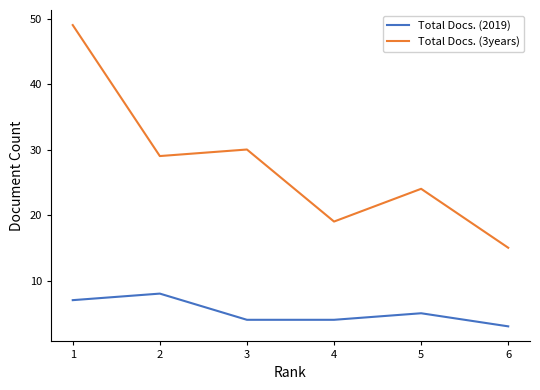

Which series has the largest range (max minus min)?

Total Docs. (3years)